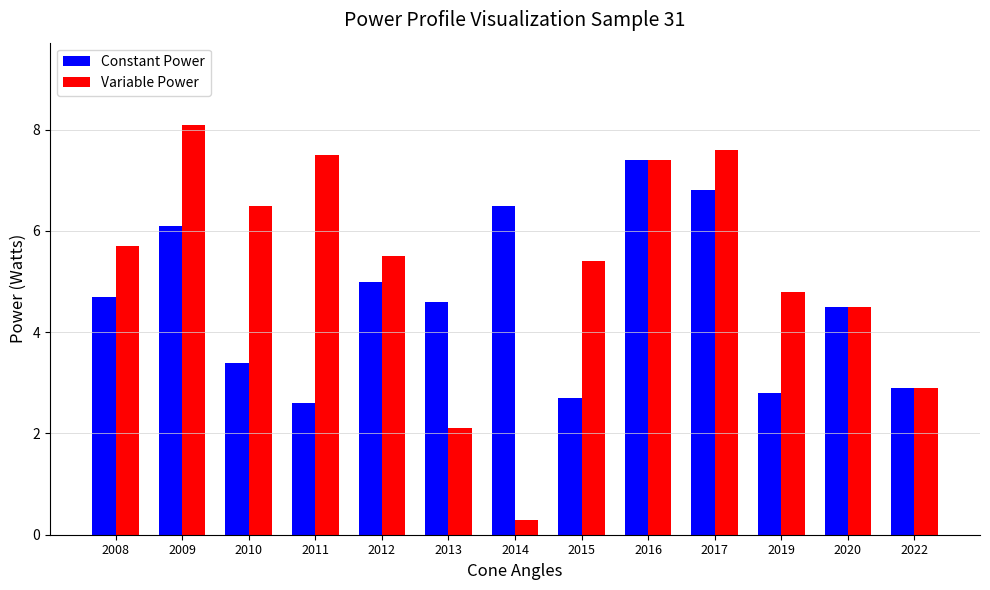

List the labels in order of Variable Power value, largest first.

2009, 2017, 2011, 2016, 2010, 2008, 2012, 2015, 2019, 2020, 2022, 2013, 2014